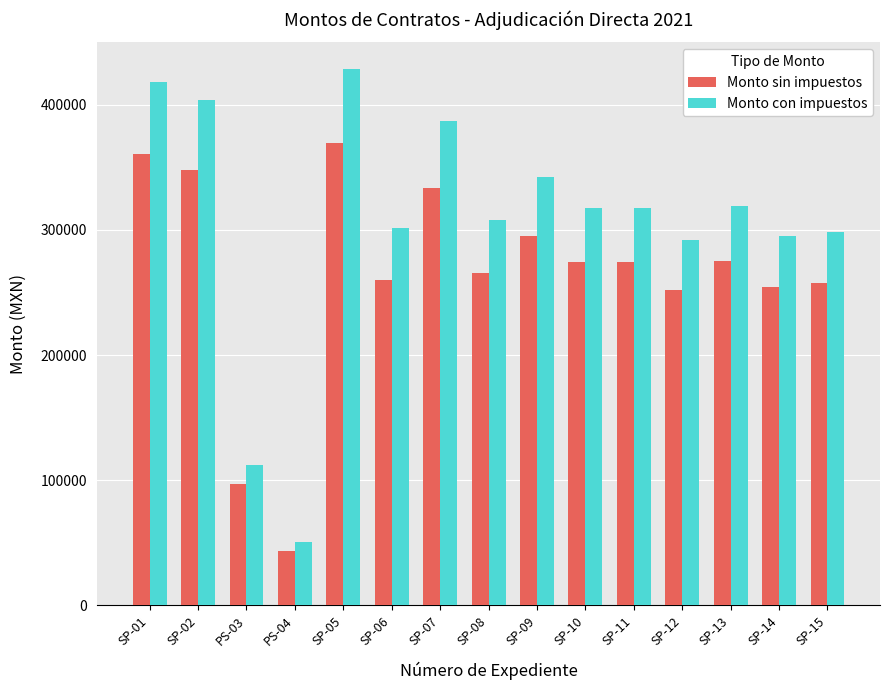

Between SP-02 and SP-09, which series saw the biggest shift?

Monto con impuestos